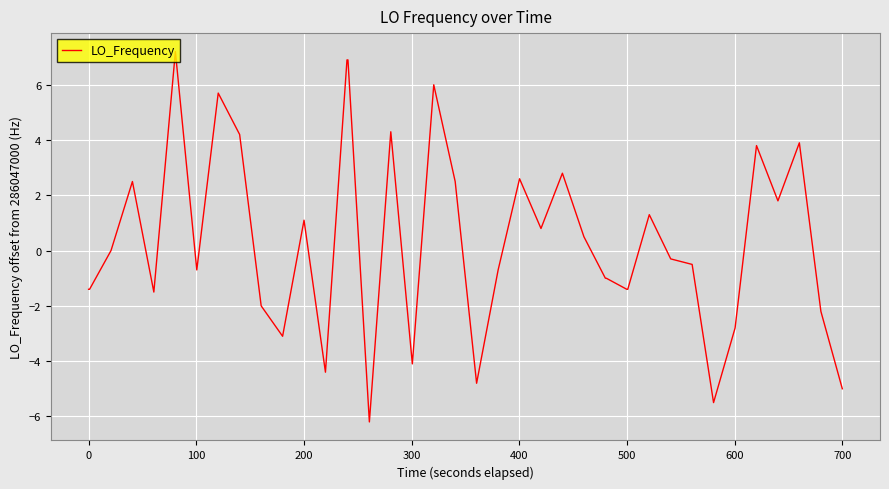

What is the minimum value shown in the chart?

-6.2